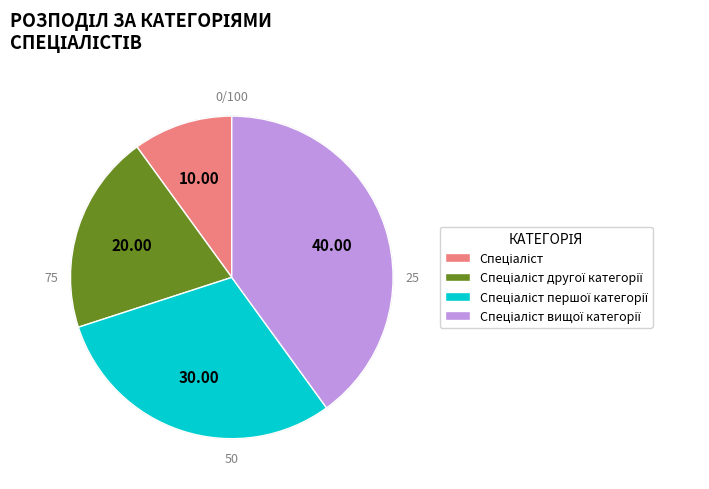

Is there any slice that represents more than half of the pie?

No